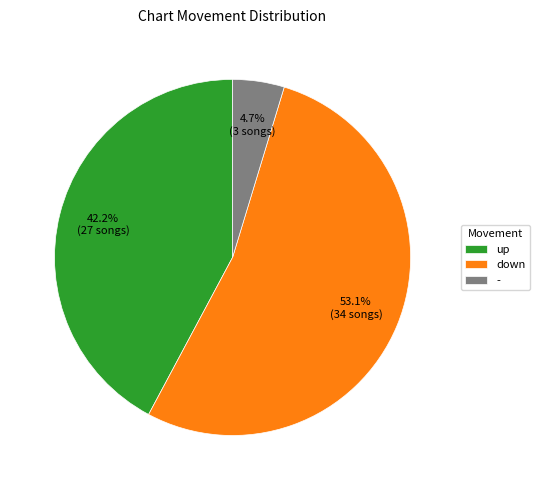

To the nearest percent, what percentage of the pie is down?

53%